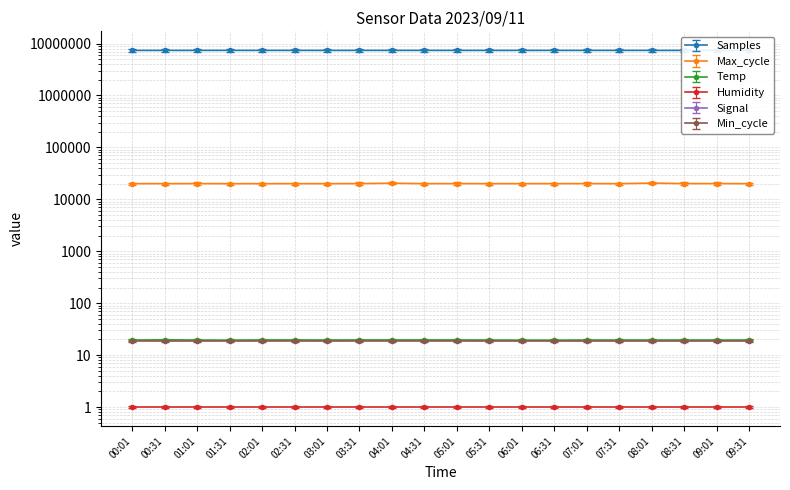

What are all the series names shown in the legend?

Samples, Max_cycle, Temp, Signal